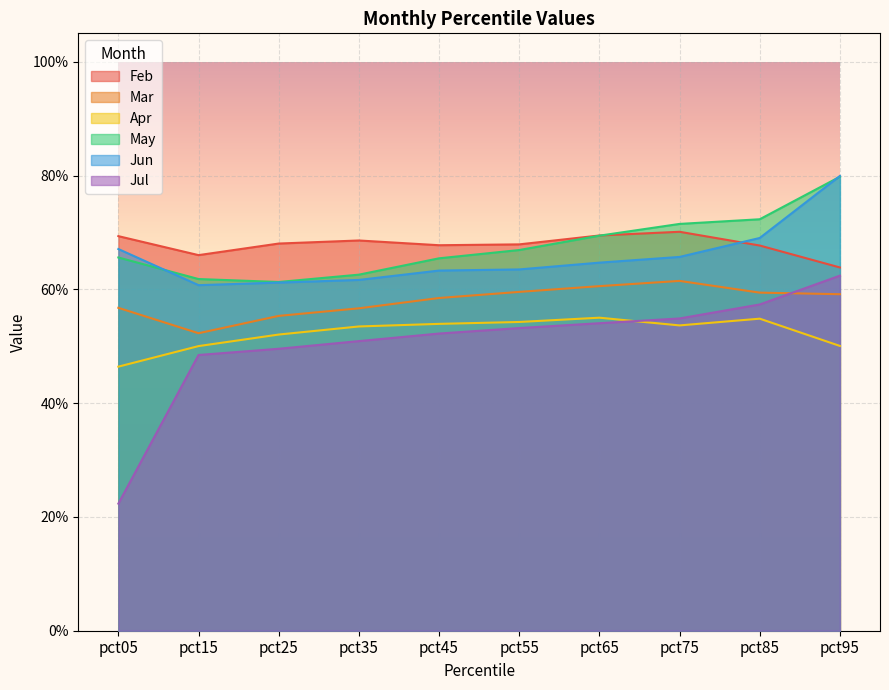

What is the maximum value for Mar?

0.6